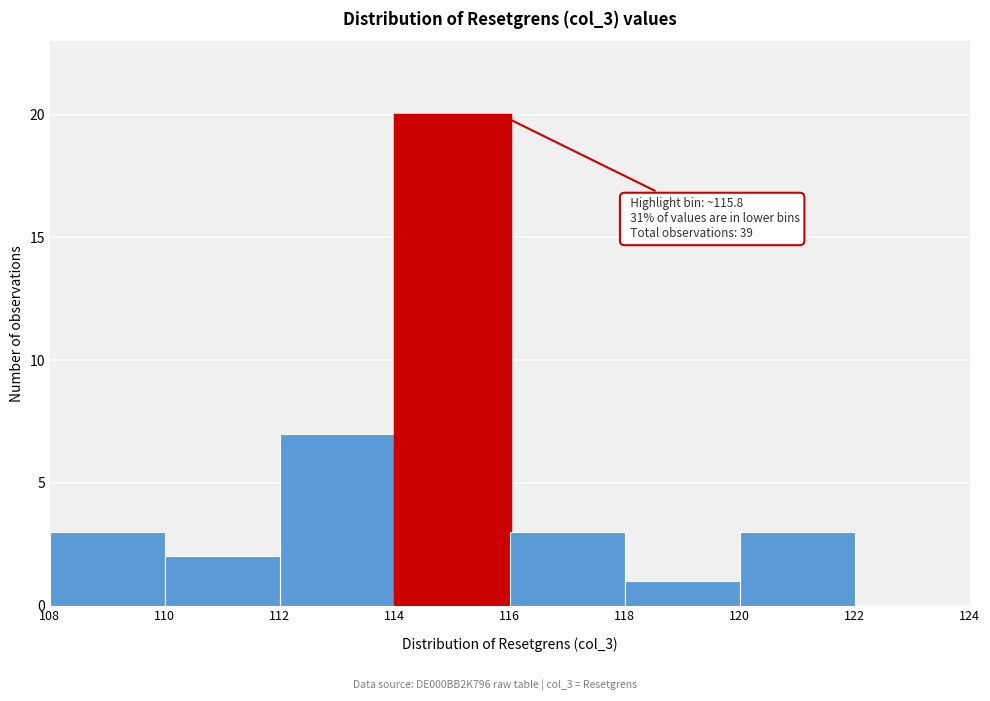

Which range on the x-axis has the tallest bar?

114 to 116